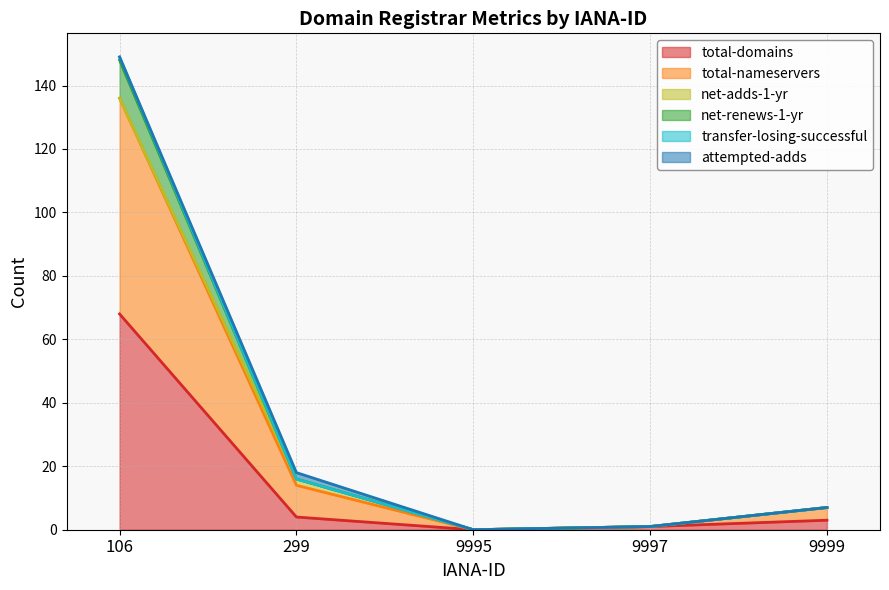

Which series has the largest total across all categories?

total-nameservers